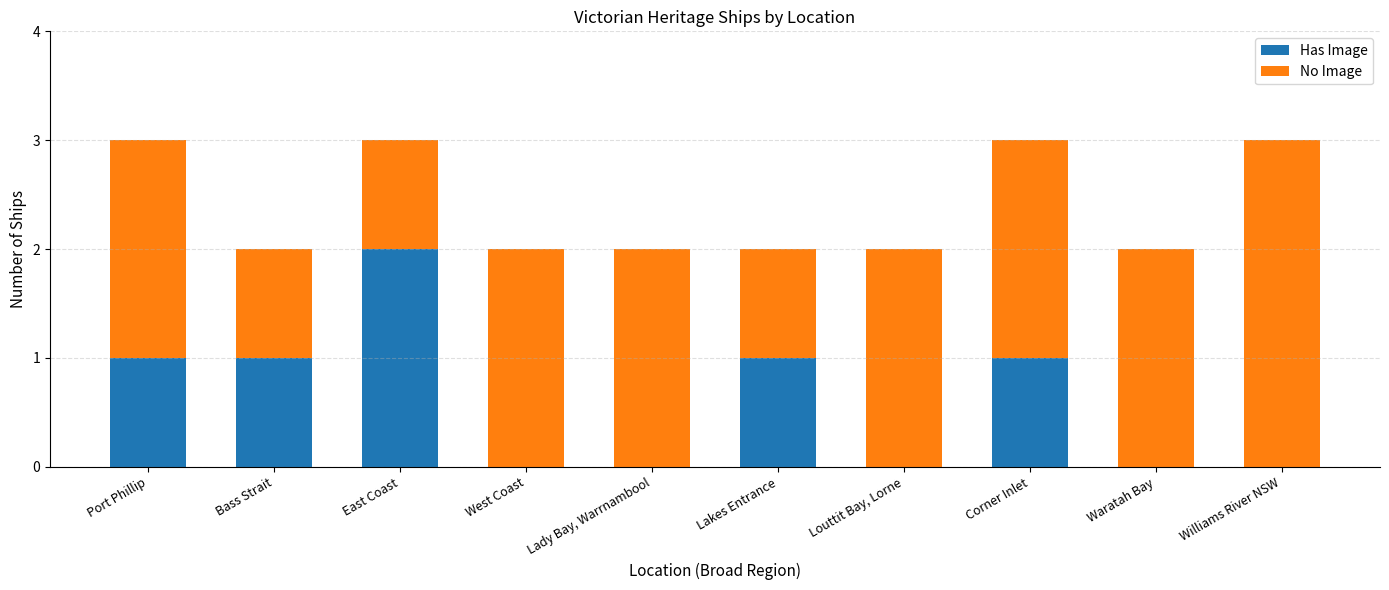

Reading left to right, list the values for the Has Image series.

Port Phillip=1	Bass Strait=1	East Coast=2	West Coast=0	Lady Bay, Warrnambool=0	Lakes Entrance=1	Louttit Bay, Lorne=0	Corner Inlet=1	Waratah Bay=0	Williams River NSW=0